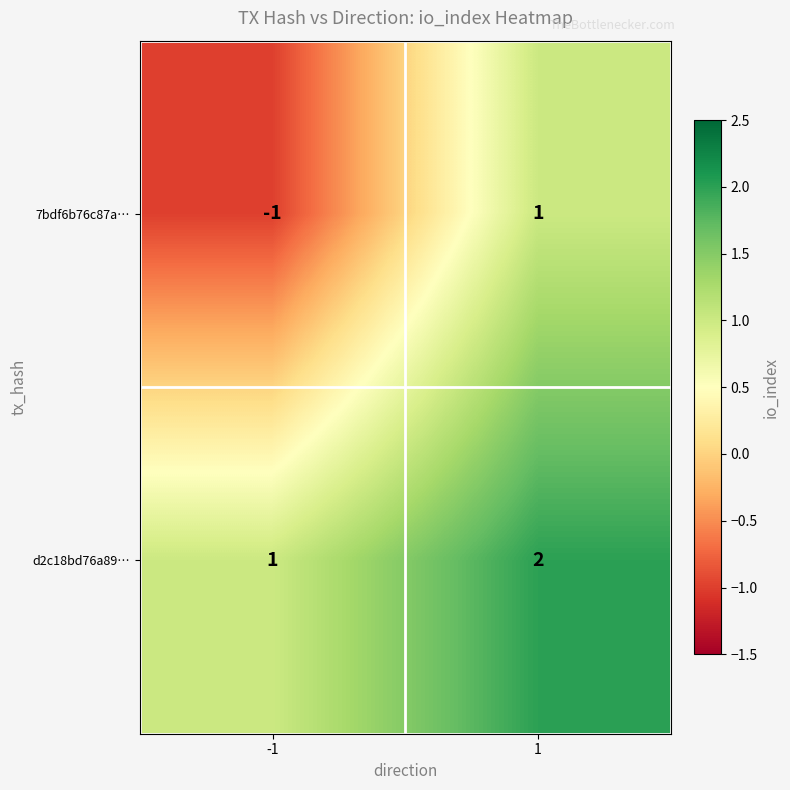

At which category is the sum across all series the highest?

1